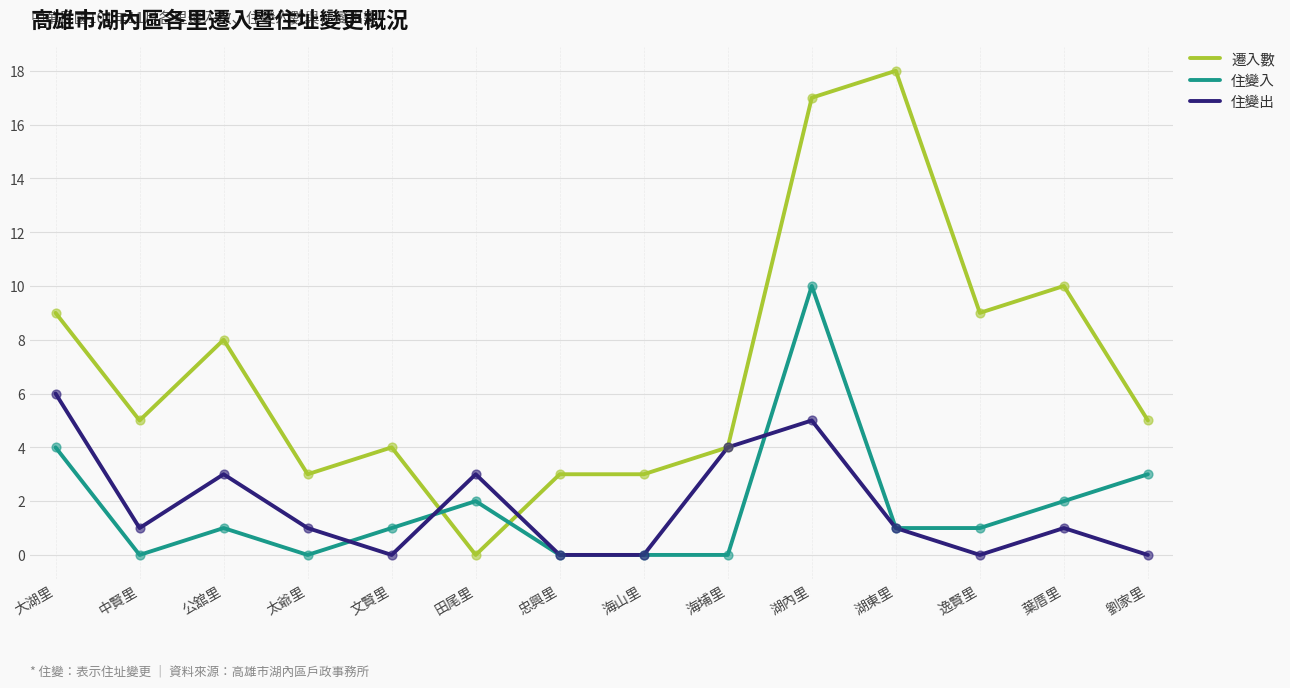

Is the value of 遷入數 at 海埔里 greater than the value of 住變入 at 湖內里?

No